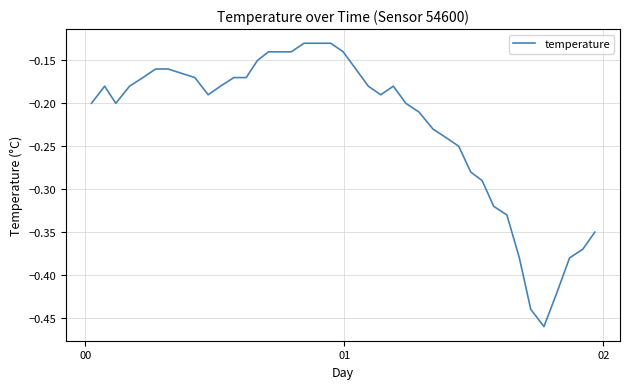

How many lines are shown in the chart?

1